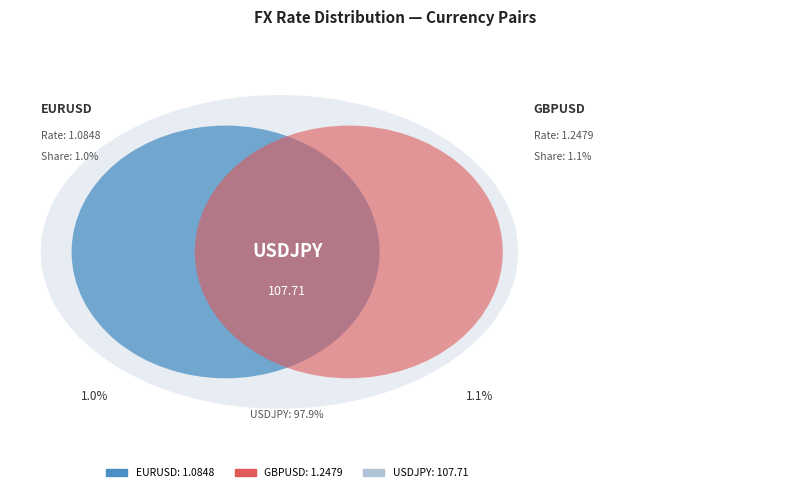

Count the number of slices in the pie.

3